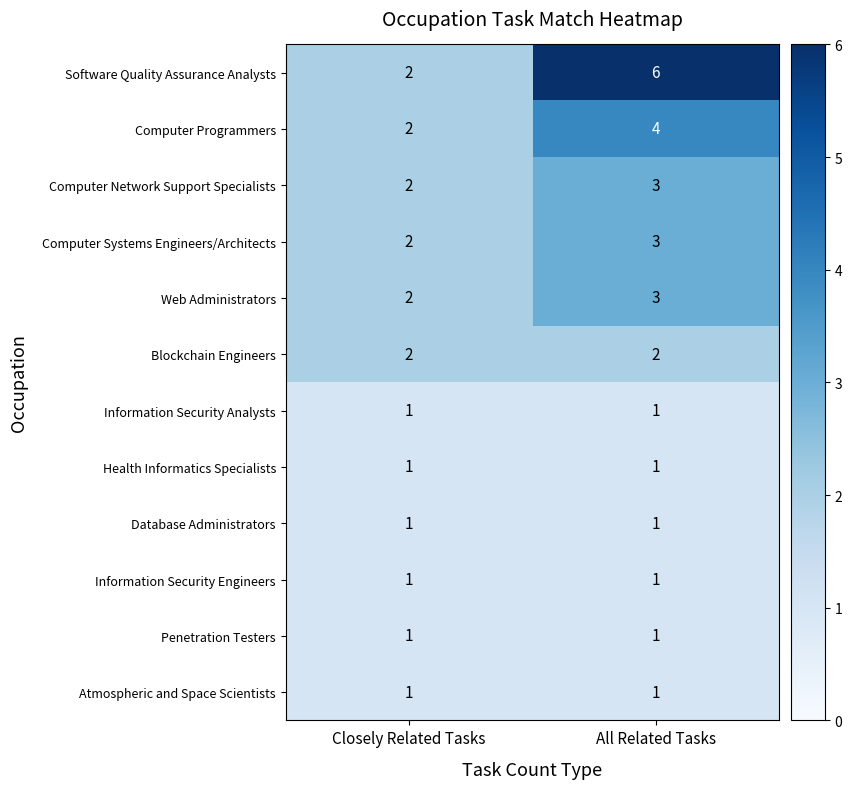

What is the highest value of the Web Administrators series?

3